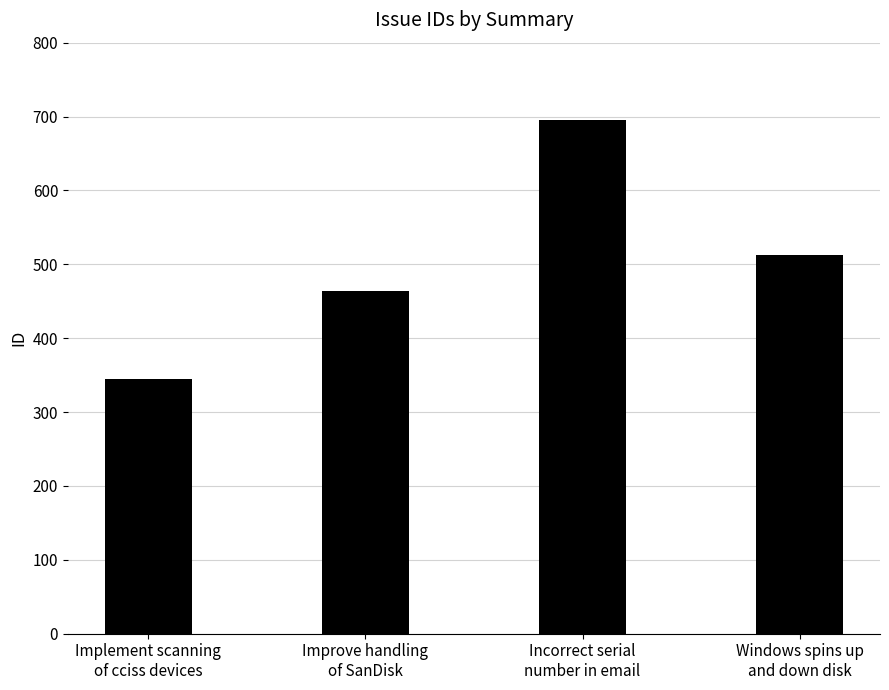

What is the value of the 4th bar from the left?

513